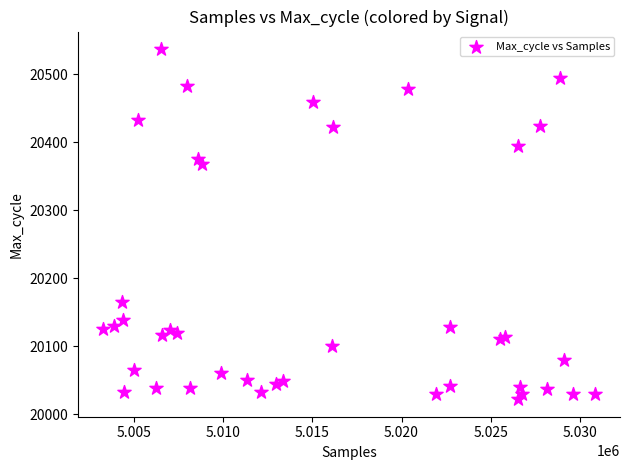

What Y value in the scatter plot is closest to 20279?

20368